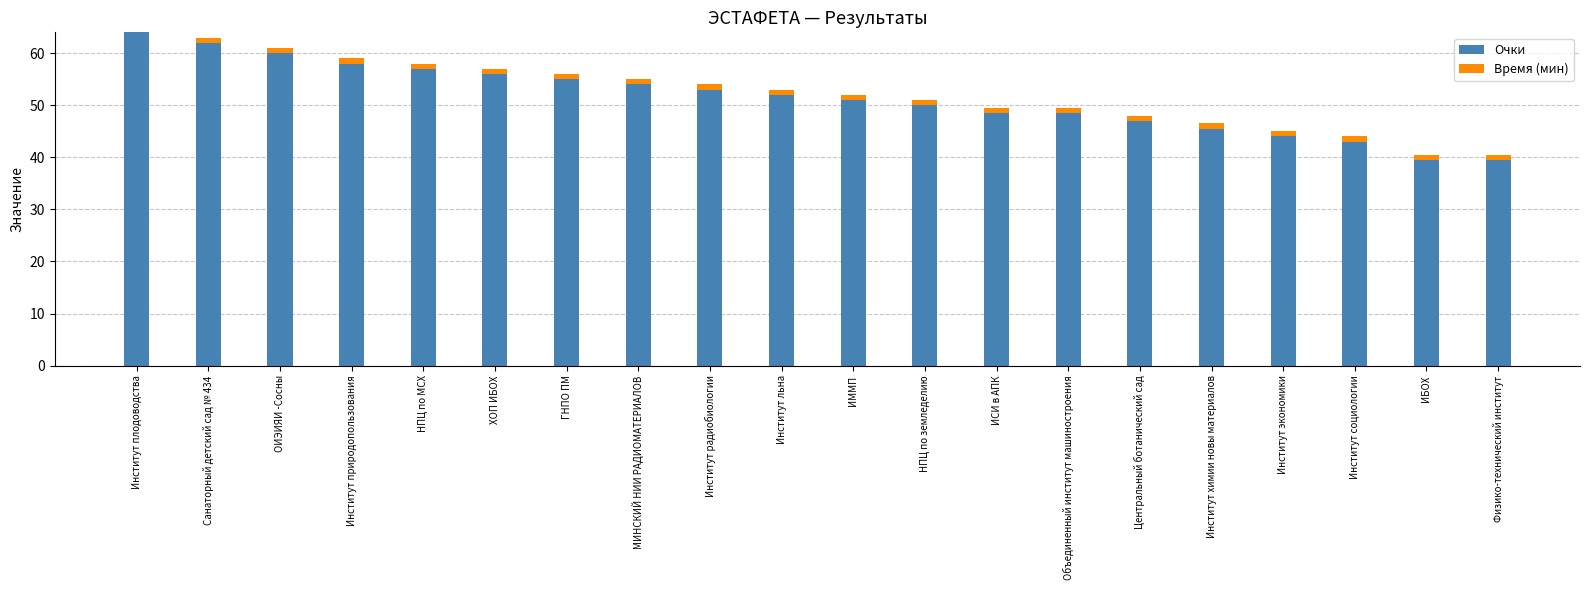

What is the average value of the Очки series?

51.4